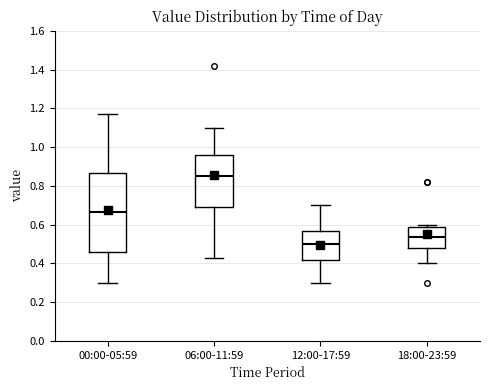

Reading left to right, transcribe this box plot: for each box, give where its median line is, the range the box spans, and where its two whiskers end, as read against the y-axis. The values are not printed on the chart, so give them approximately, as read against the axis.

00:00-05:59: median 0.66, box 0.46 to 0.86, whiskers 0.30 to 1.18
06:00-11:59: median 0.86, box 0.70 to 0.96, whiskers 0.44 to 1.10
12:00-17:59: median 0.50, box 0.42 to 0.56, whiskers 0.30 to 0.70
18:00-23:59: median 0.54, box 0.48 to 0.58, whiskers 0.40 to 0.60